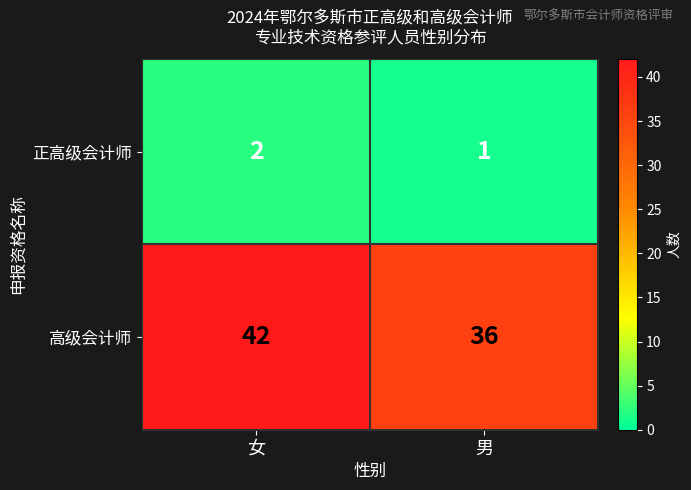

Reading right to left, extract all data points from this chart.

正高级会计师: 男=1	女=2
高级会计师: 男=36	女=42